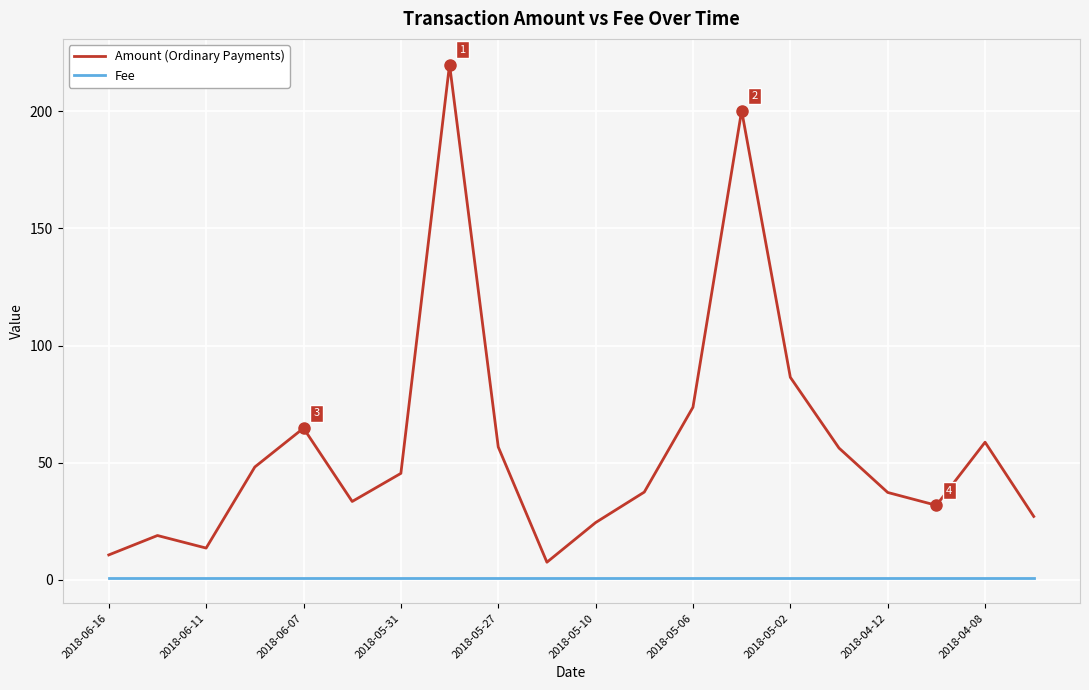

What is the greatest value displayed?

219.9